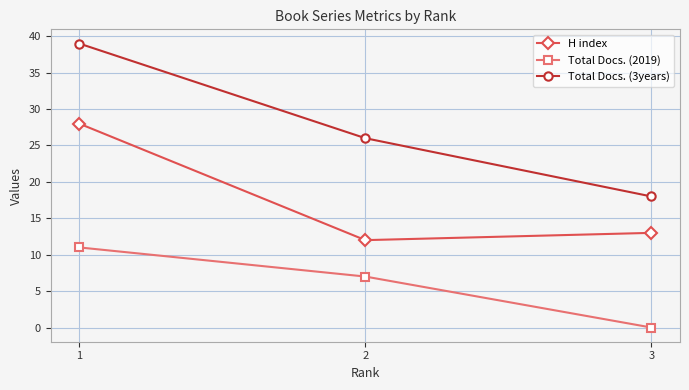

Which category has the lowest value across all series?

3